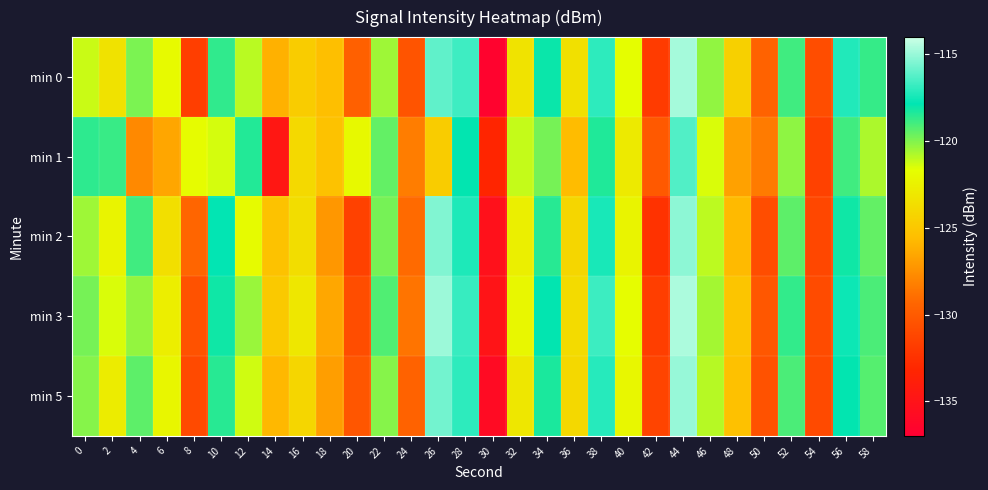

What is the total value across all series at 20?

-644.3